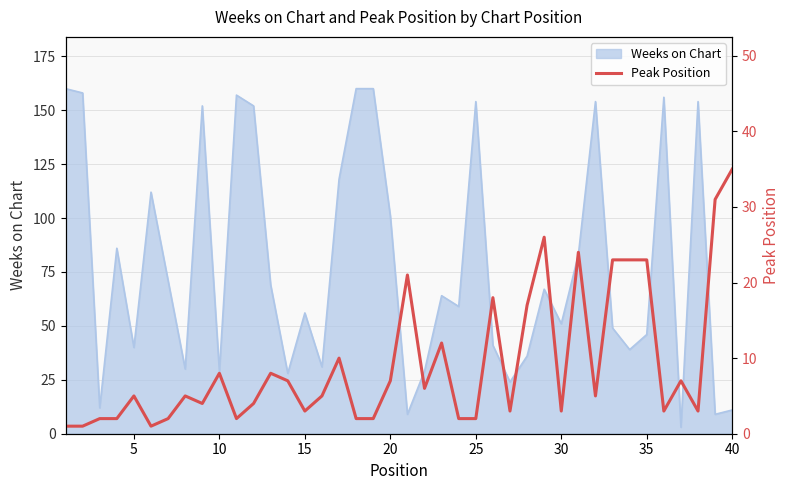

What is the highest value of the Weeks on Chart series?

160